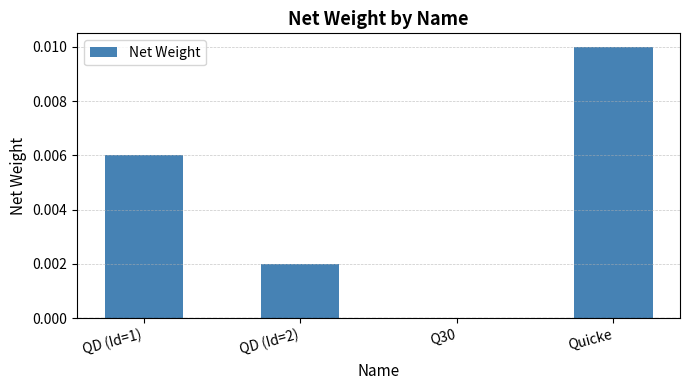

Which label corresponds to the largest value in the chart?

Quicke